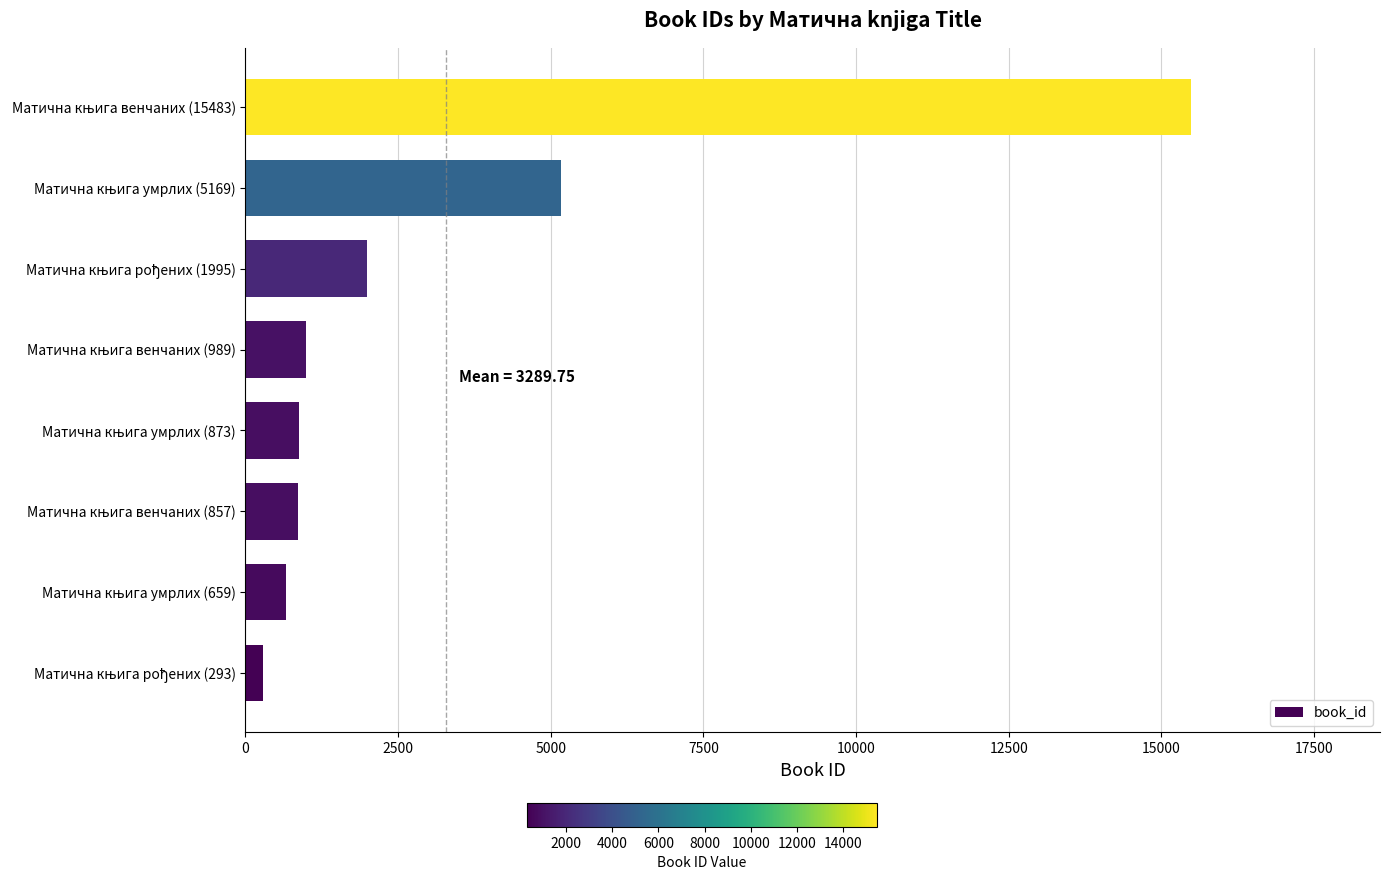

What is the difference between the maximum and minimum values?

15190